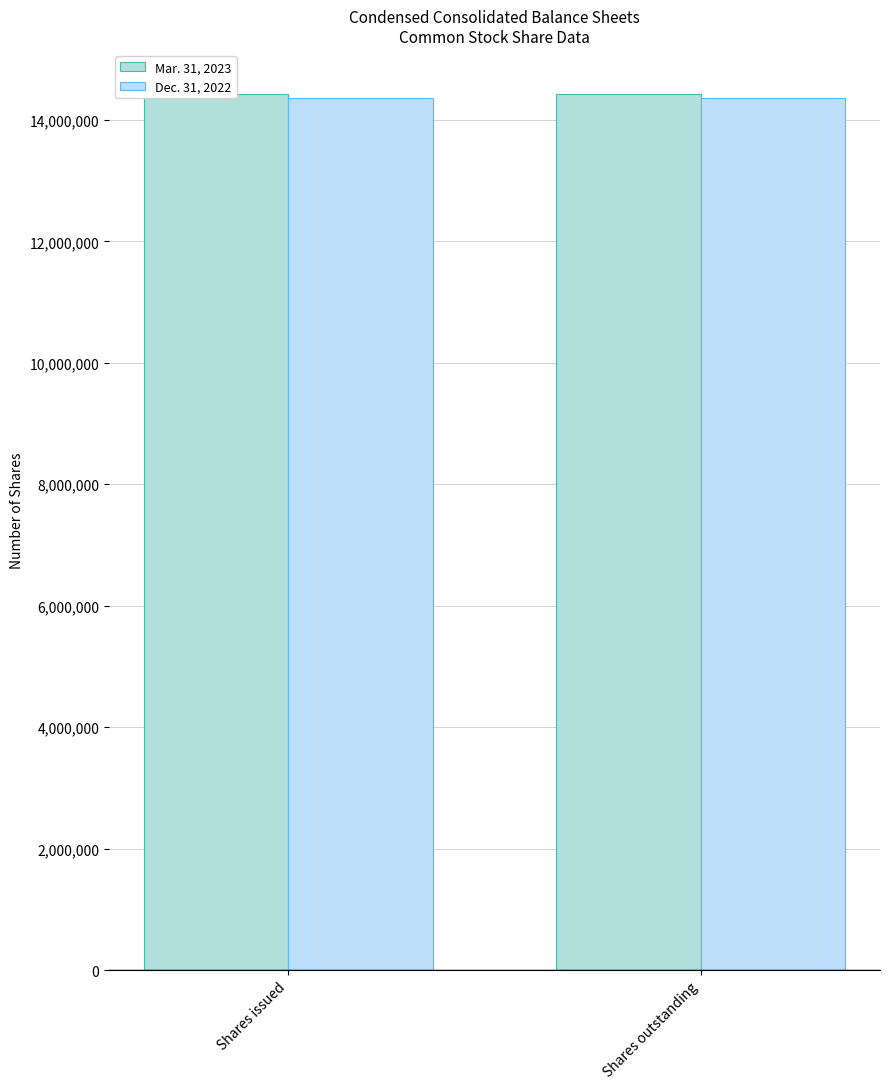

What are all the series names shown in the legend?

Mar. 31, 2023, Dec. 31, 2022